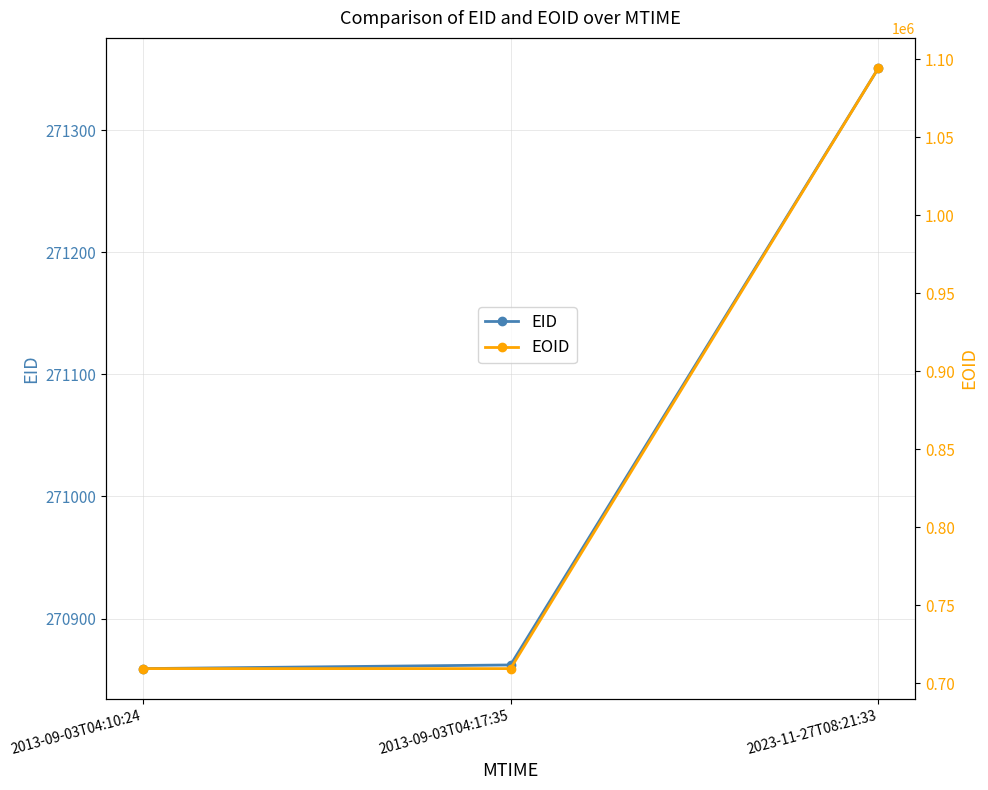

At which label is EID closest to 271105?

2013-09-03T04:17:35